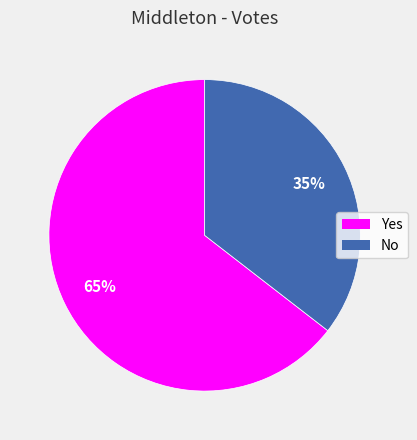

How many slices are in this pie chart?

2